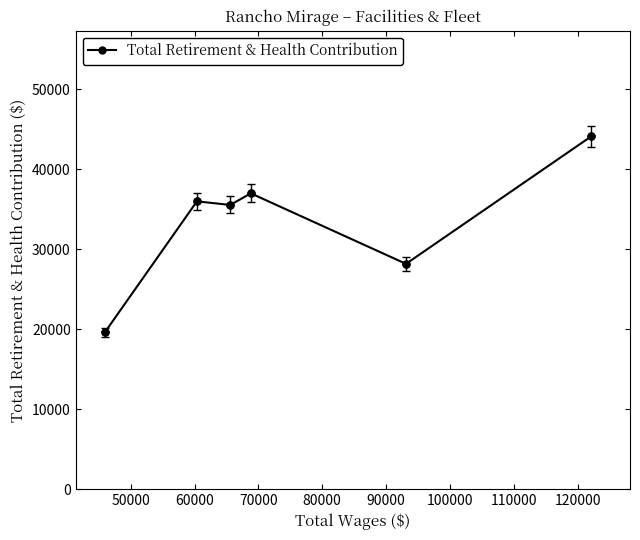

What is the maximum value shown in the chart?

44110